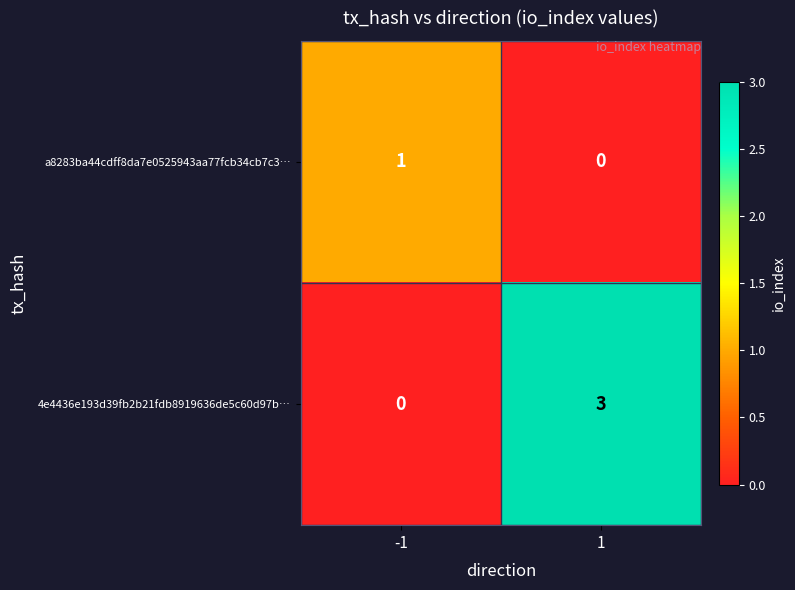

What is the total value across all series at 1?

3